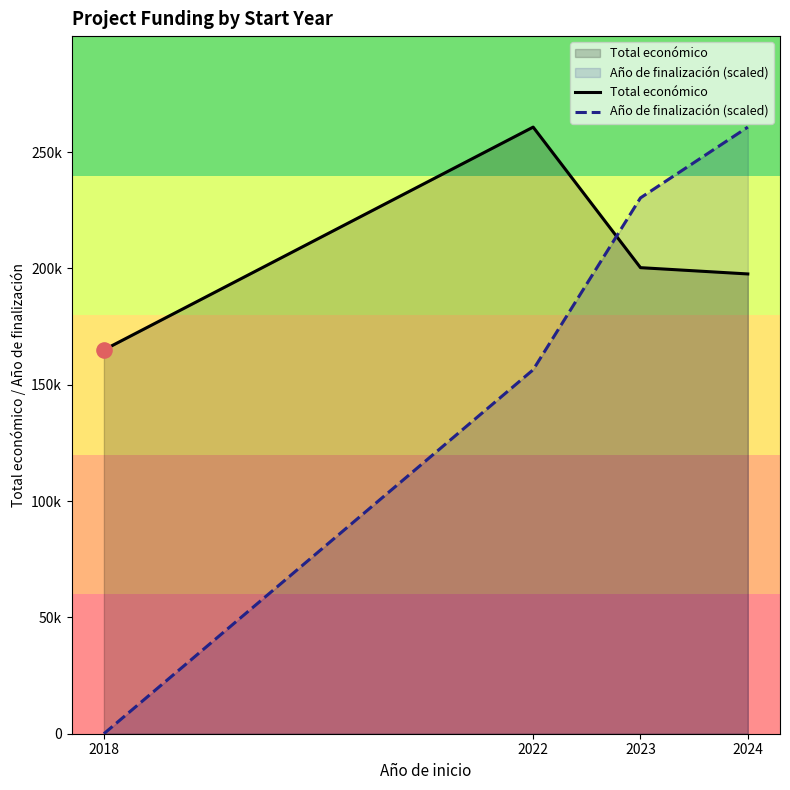

Is the value of Total económico at 2018 greater than the value of Año de finalización (scaled) at 2023?

No